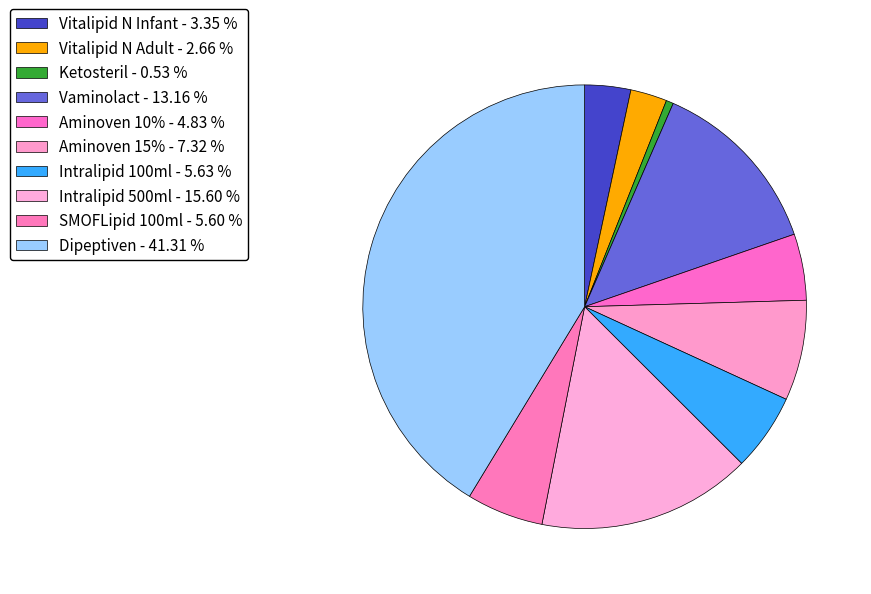

How many slices are in this pie chart?

10